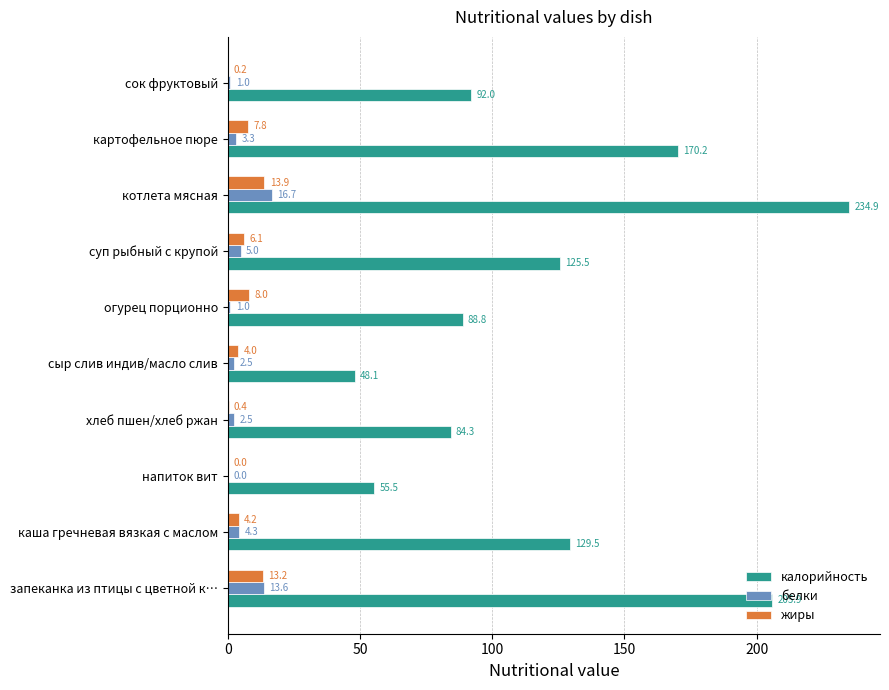

Is it true that жиры equals 7.8 at картофельное пюре?

True